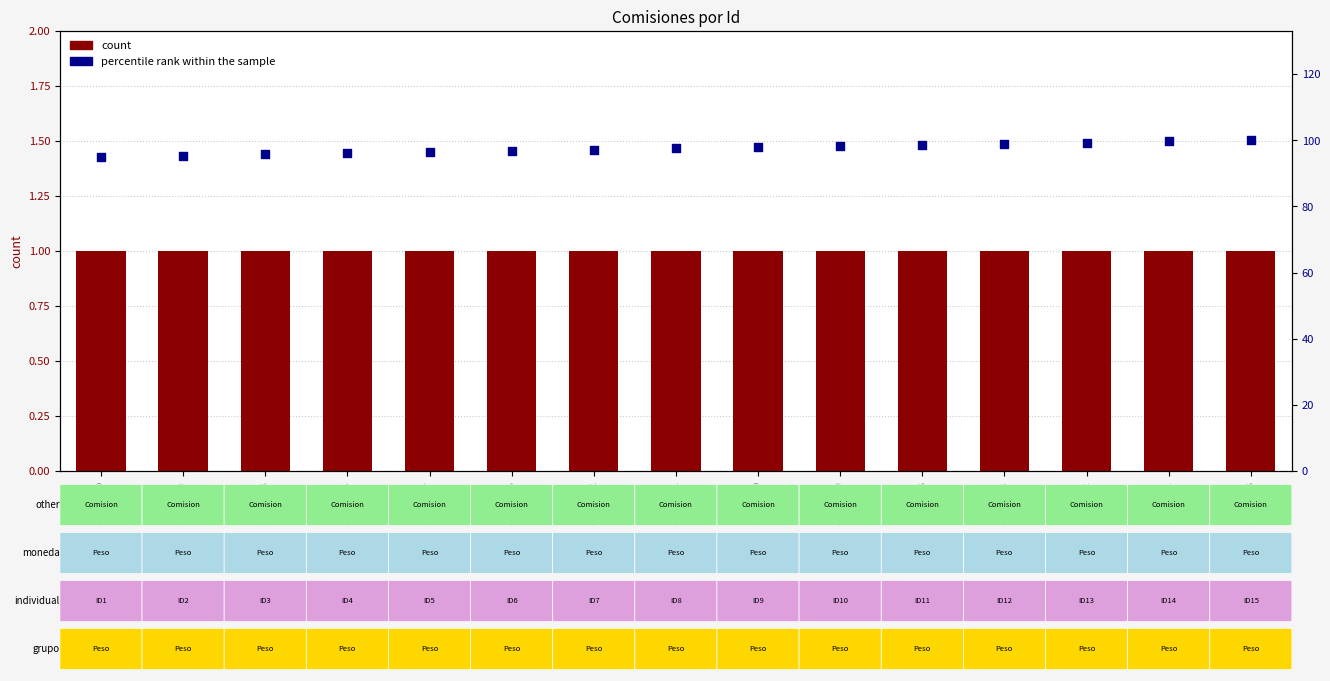

Which series contains the highest Y value?

percentile rank within the sample